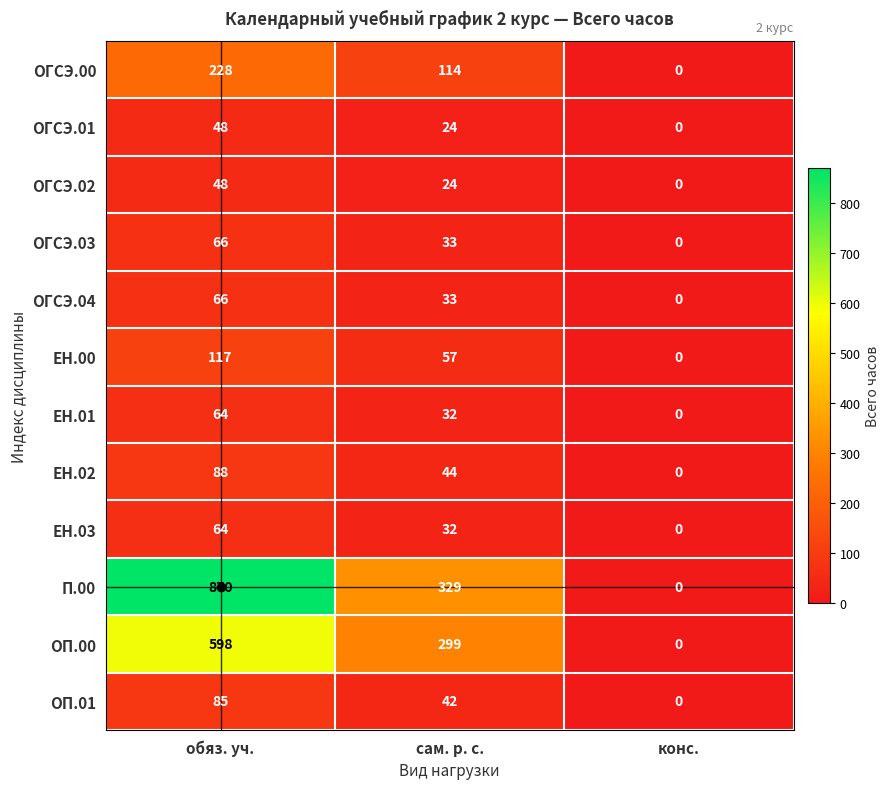

What is the difference between the maximum and minimum values in the ОГСЭ.02 series?

48